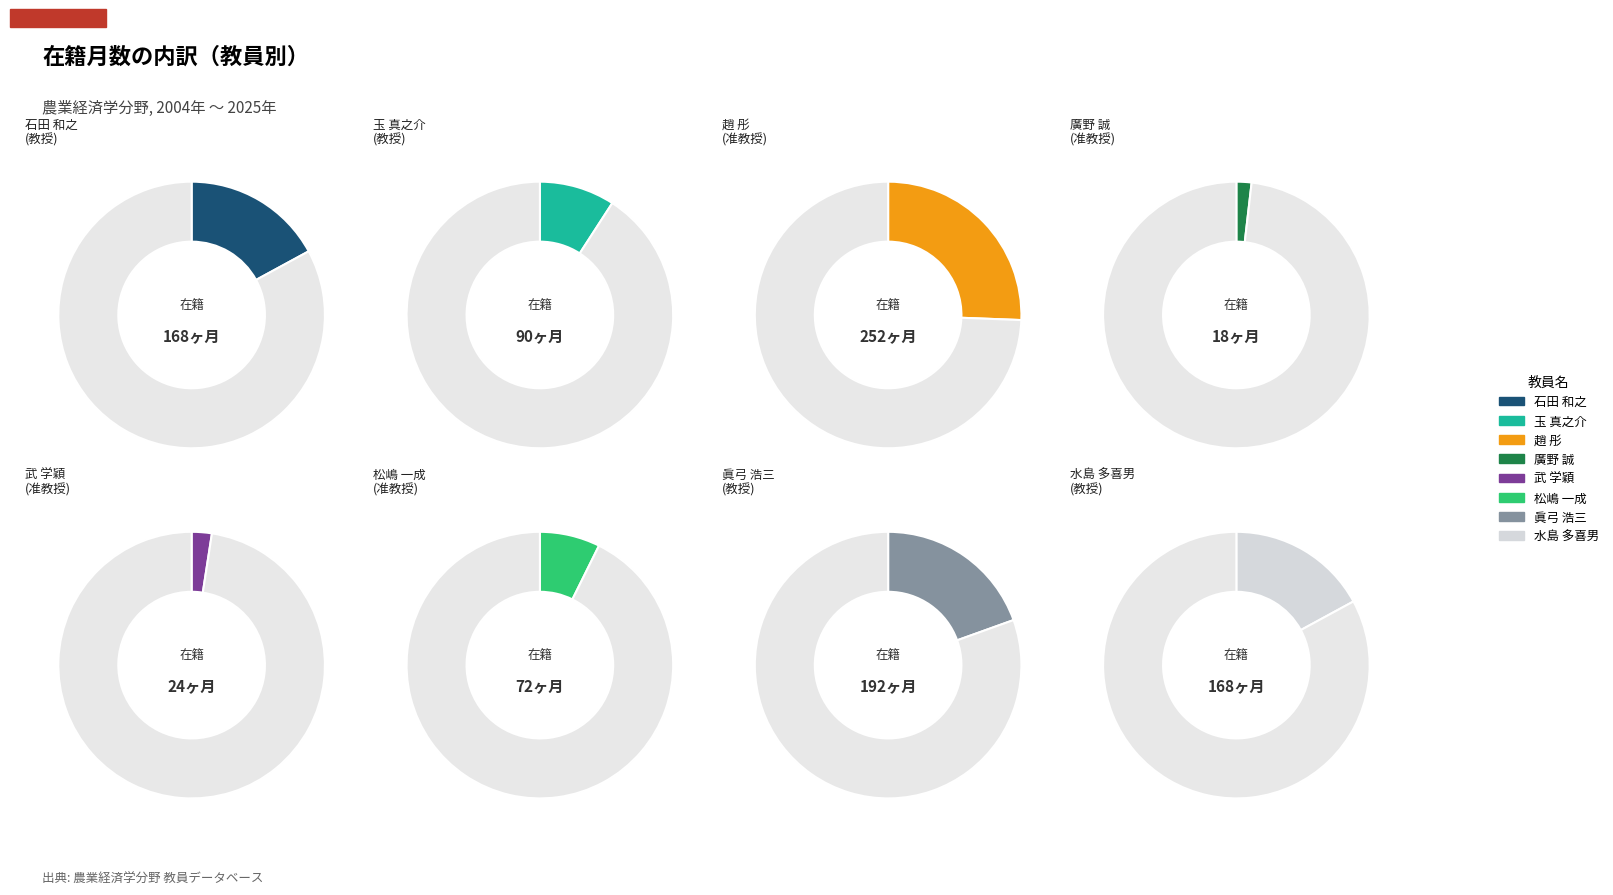

Rank the categories by value from lowest to highest.

廣野 誠, 武 学穎, 松嶋 一成, 玉 真之介, 石田 和之, 水島 多喜男, 眞弓 浩三, 趙 彤